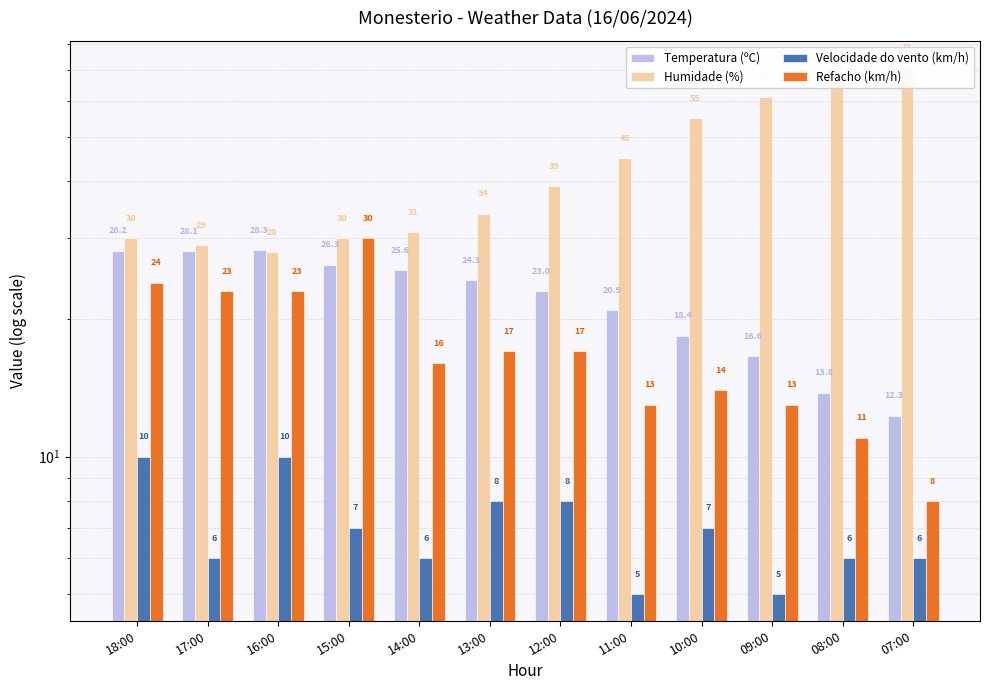

What is the spread (max minus min) of values at 08:00?

62.0